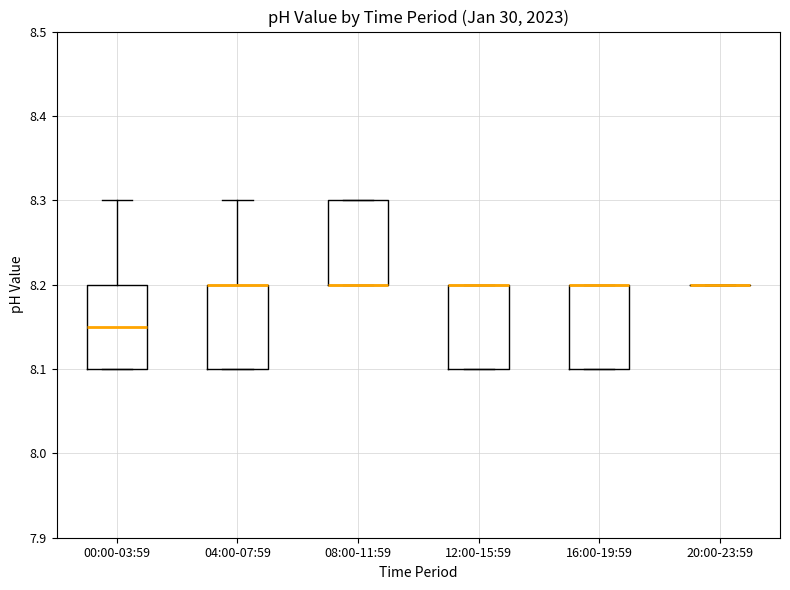

Reading left to right, read every box against the y-axis: the position of its median line, the range the box covers, and the ends of its whiskers. The values are not printed on the chart, so give them approximately, as read against the axis.

00:00-03:59: median 8.15, box 8.10 to 8.20, whiskers 8.10 to 8.30
04:00-07:59: median 8.20 (drawn on the box's upper edge), box 8.10 to 8.20, whiskers 8.10 to 8.30
08:00-11:59: median 8.20 (drawn on the box's lower edge), box 8.20 to 8.30, whiskers 8.20 to 8.30
12:00-15:59: median 8.20 (drawn on the box's upper edge), box 8.10 to 8.20, whiskers 8.10 to 8.20
16:00-19:59: median 8.20 (drawn on the box's upper edge), box 8.10 to 8.20, whiskers 8.10 to 8.20
20:00-23:59: box collapsed to a line at 8.20, whiskers 8.20 to 8.20